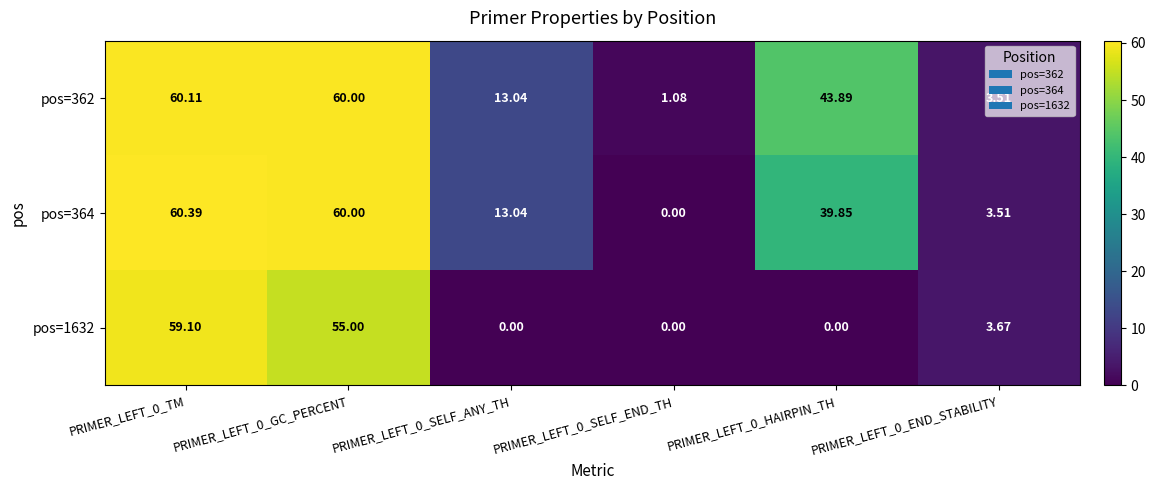

Is the value of pos=1632 at PRIMER_LEFT_0_END_STABILITY greater than the value of pos=362 at PRIMER_LEFT_0_END_STABILITY?

Yes